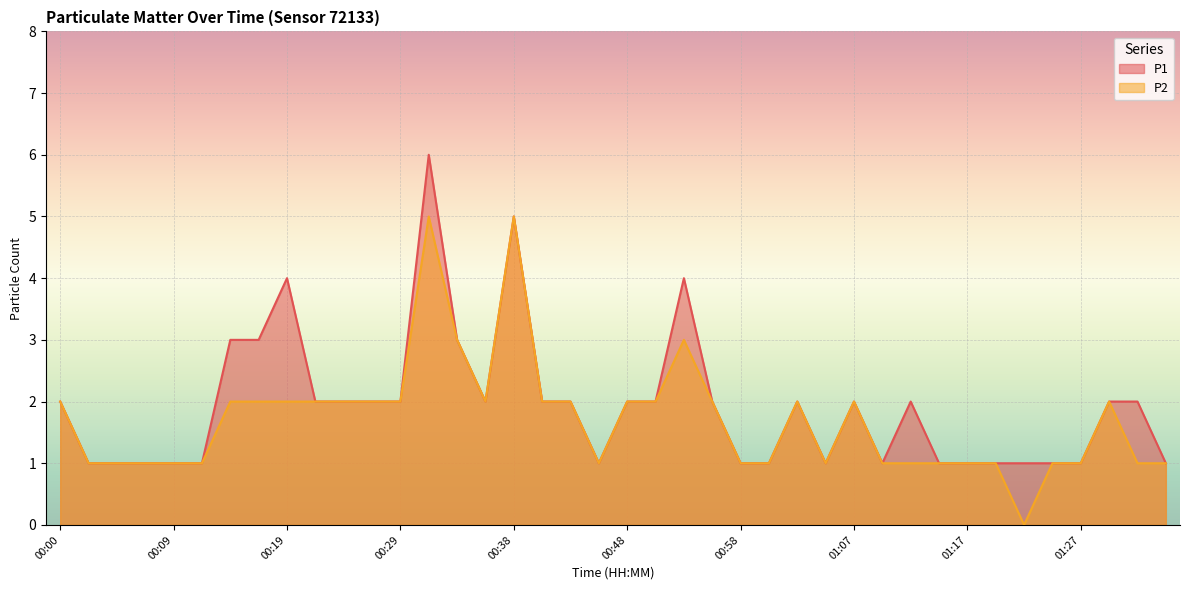

Which series has the widest spread of values?

P1